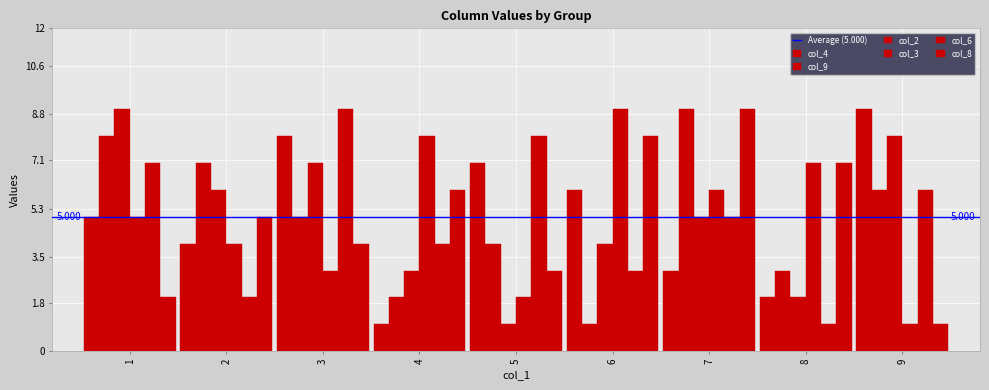

How many values in the col_8 series are below 5?

4